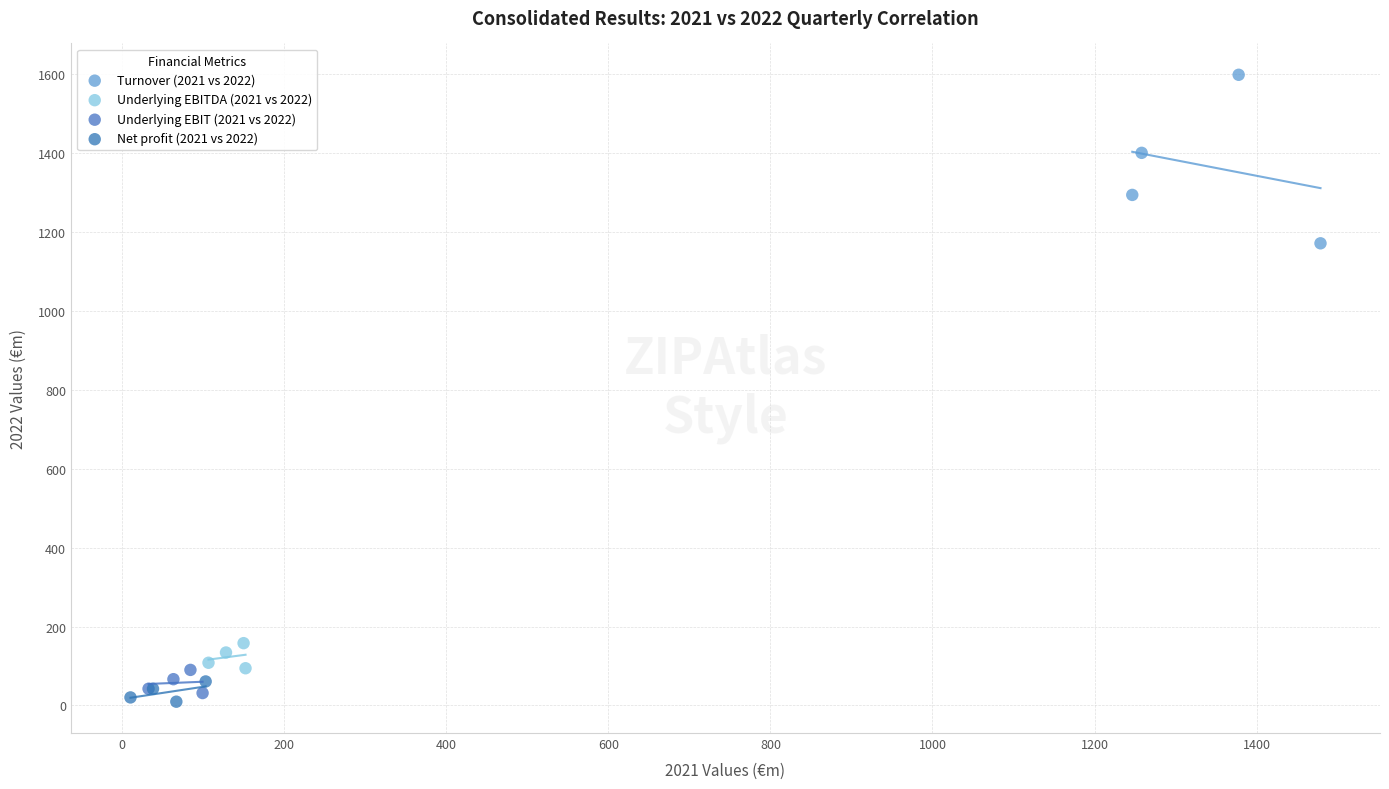

Which series reaches the maximum Y coordinate?

Turnover (2021 vs 2022)